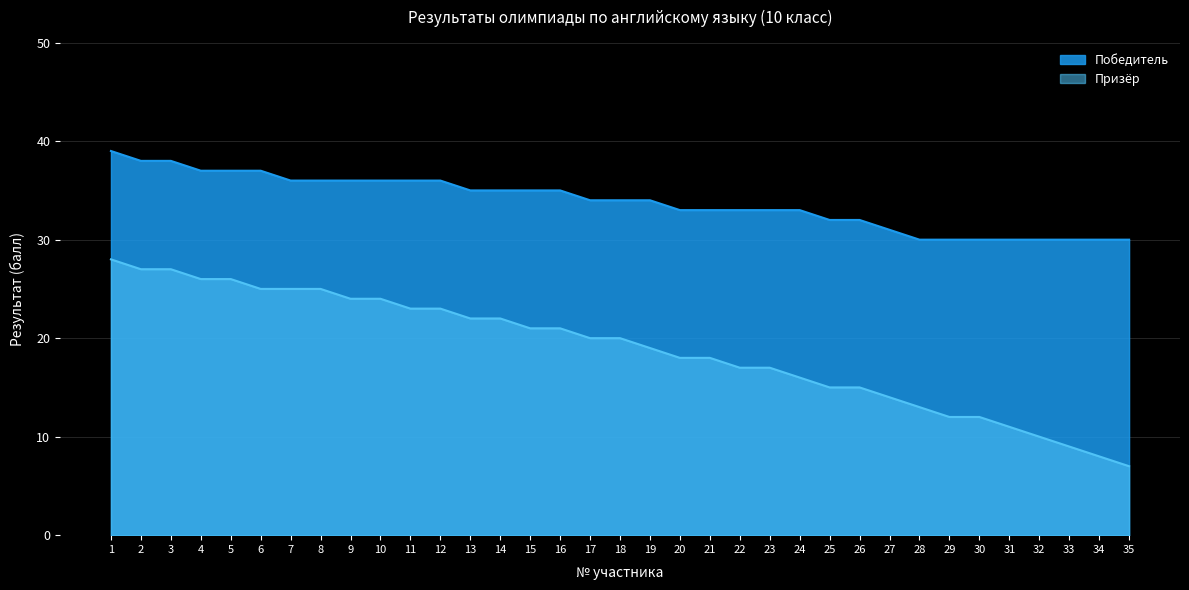

What is the difference between the maximum and second lowest values in the Призёр series?

20